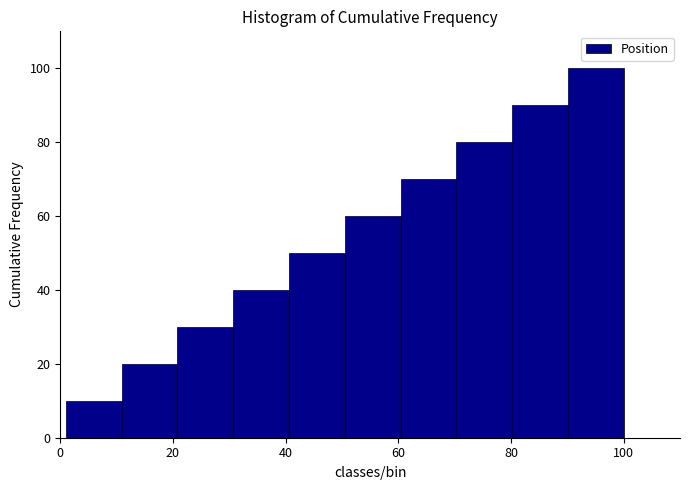

Reading left to right, list every bar in this chart as the range it spans on the x-axis followed by its height. Neither the bar edges nor the heights are printed on the chart, so give them approximately, as read against the axes.

2 to 10: 10
10 to 20: 20
20 to 30: 30
30 to 40: 40
40 to 50: 50
50 to 60: 60
60 to 70: 70
70 to 80: 80
80 to 90: 90
90 to 100: 100